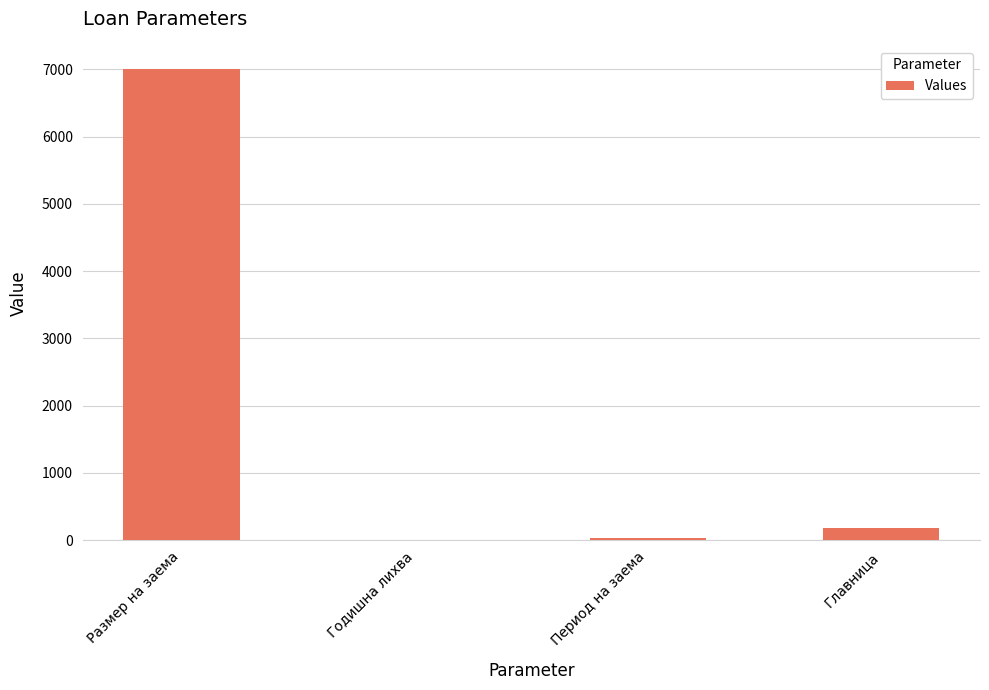

Which has a higher value, Главница or Годишна лихва?

Главница